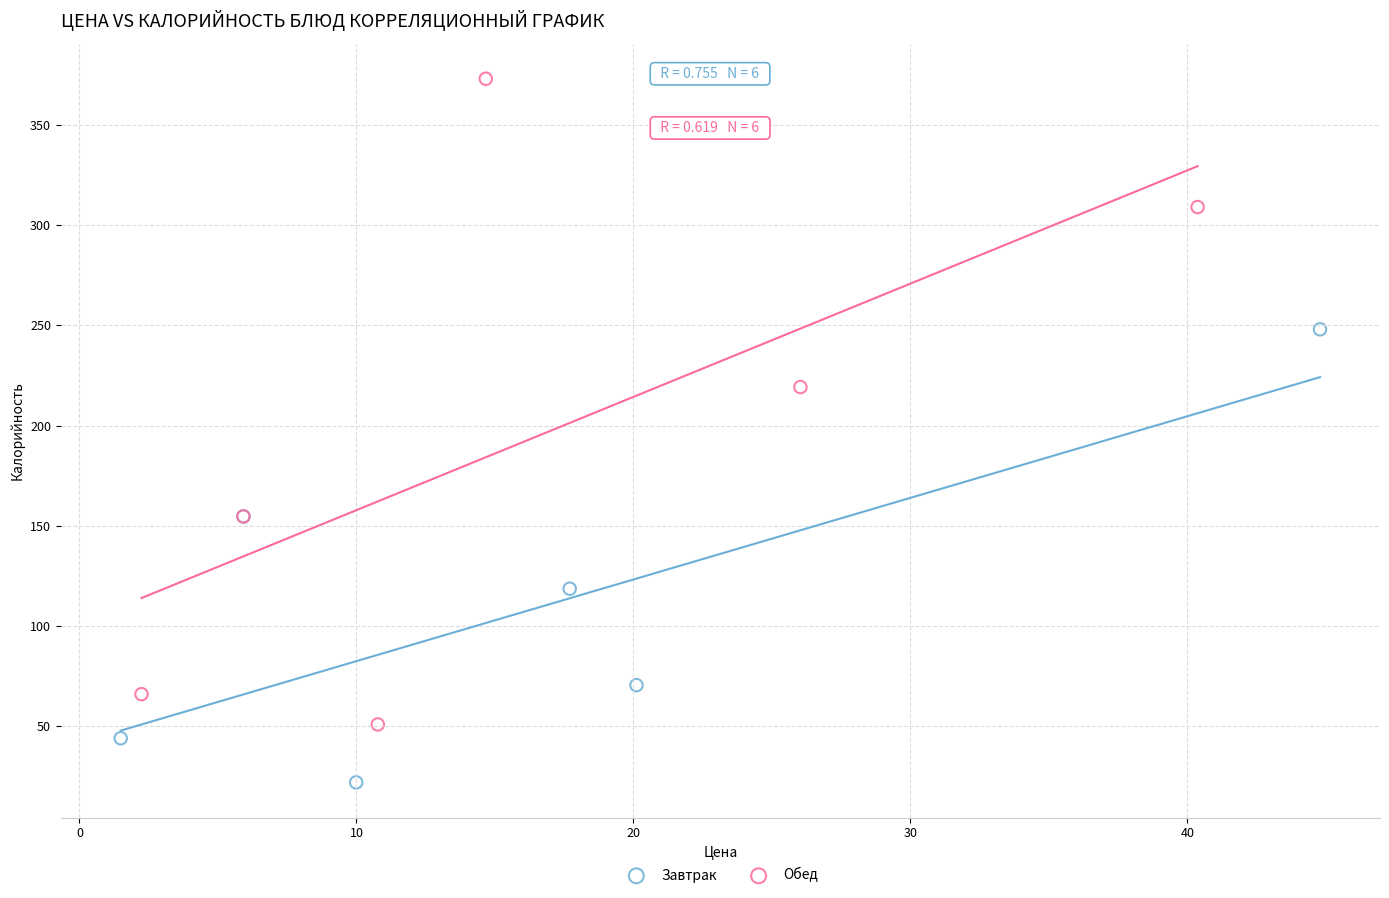

Which series reaches the maximum Y coordinate?

Обед